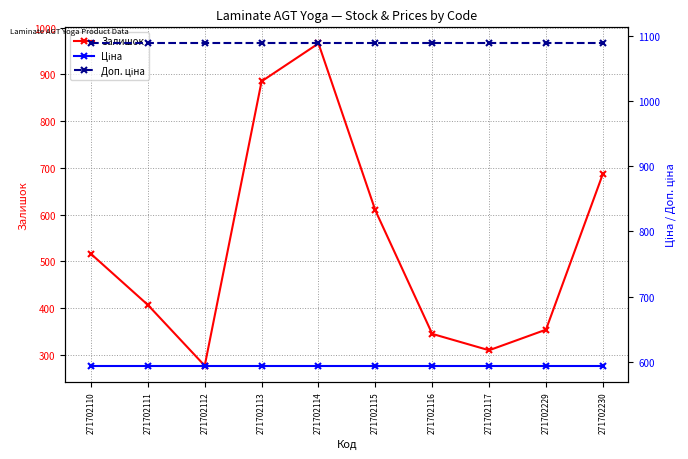

Rank the series by their maximum value, from lowest to highest.

Ціна, Залишок, Доп. ціна